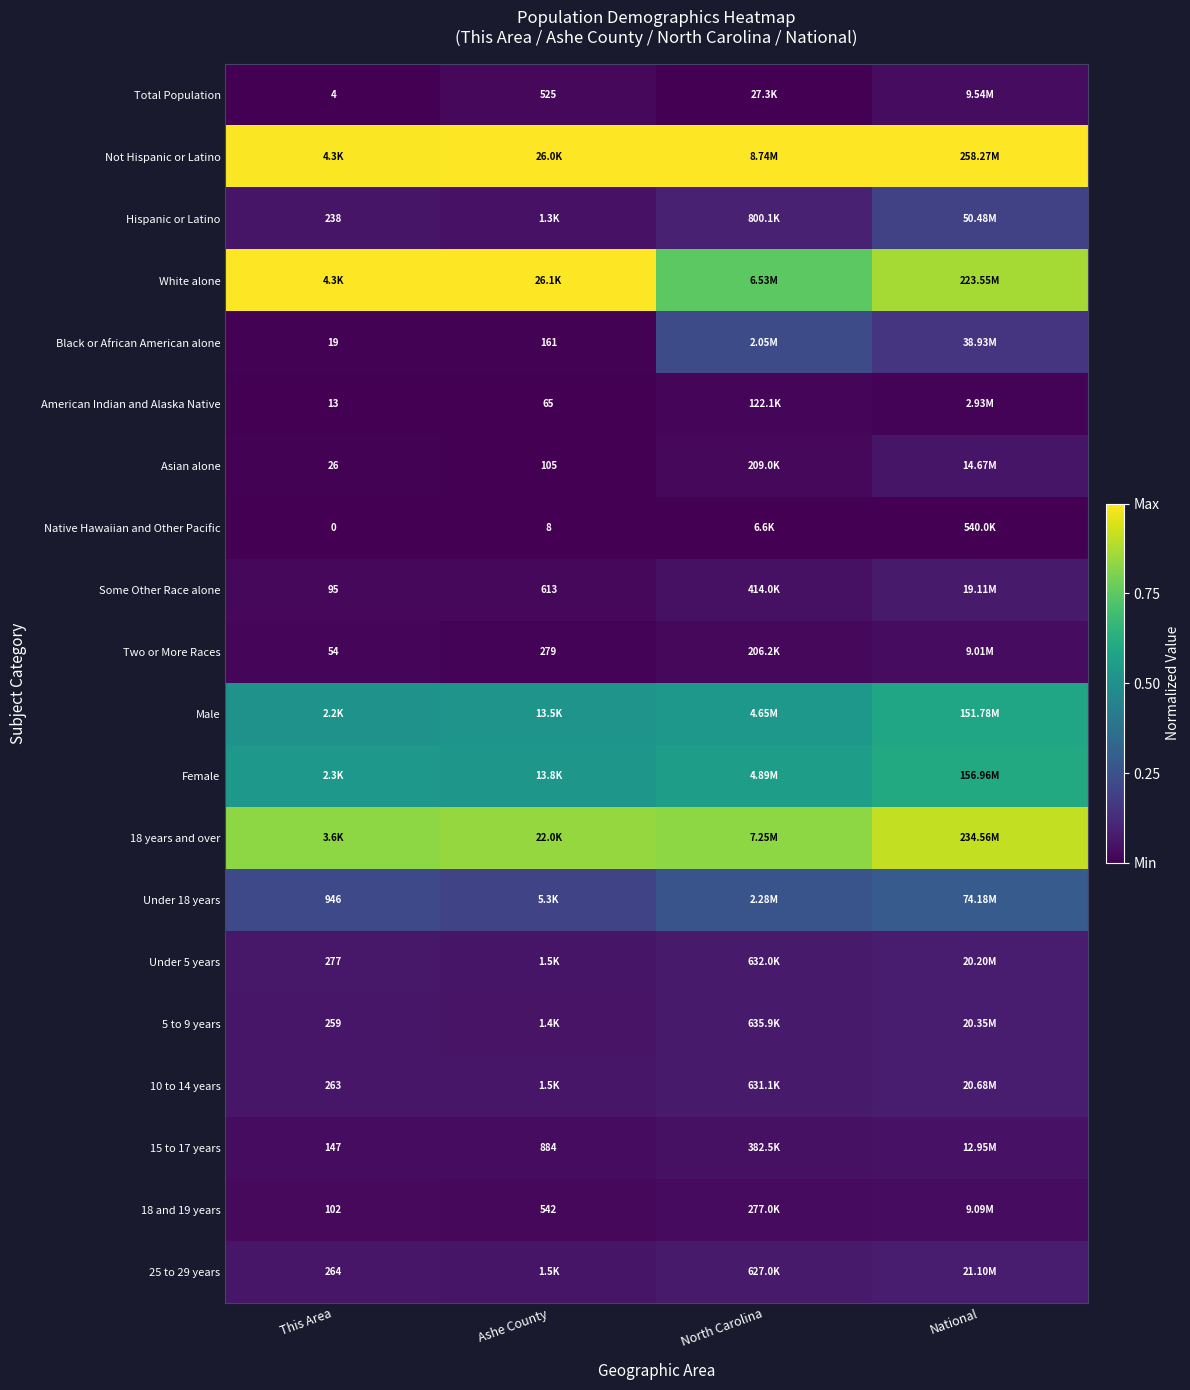

List the series in order of their peak value, highest first.

Not Hispanic or Latino, White alone, 18 years and over, Female, Male, Under 18 years, Black or African American alone, Hispanic or Latino, 25 to 29 years, 10 to 14 years, 5 to 9 years, Under 5 years, Some Other Race alone, Asian alone, 15 to 17 years, Total Population, 18 and 19 years, Two or More Races, American Indian and Alaska Native, Native Hawaiian and Other Pacific